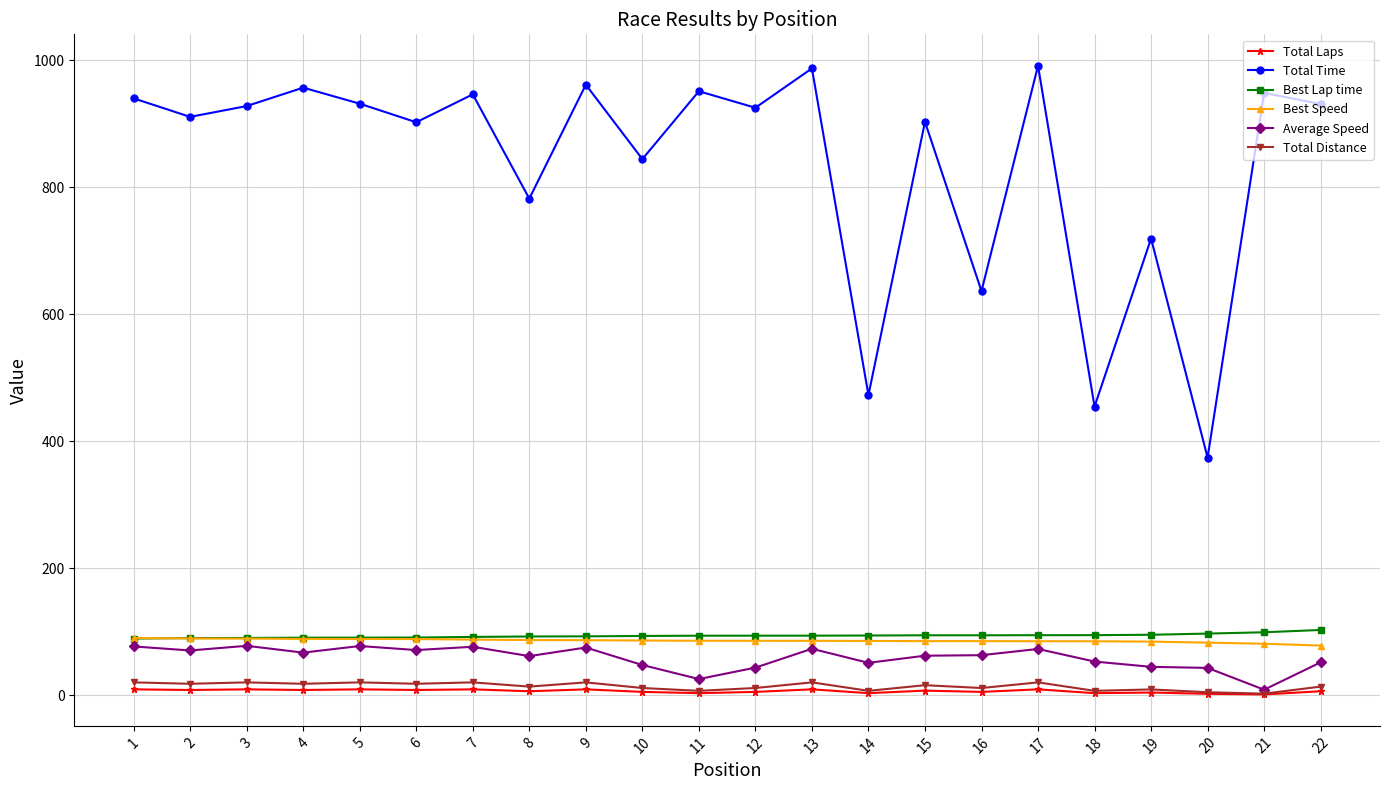

The value of Total Laps at 20 is 2.0. True or false?

True